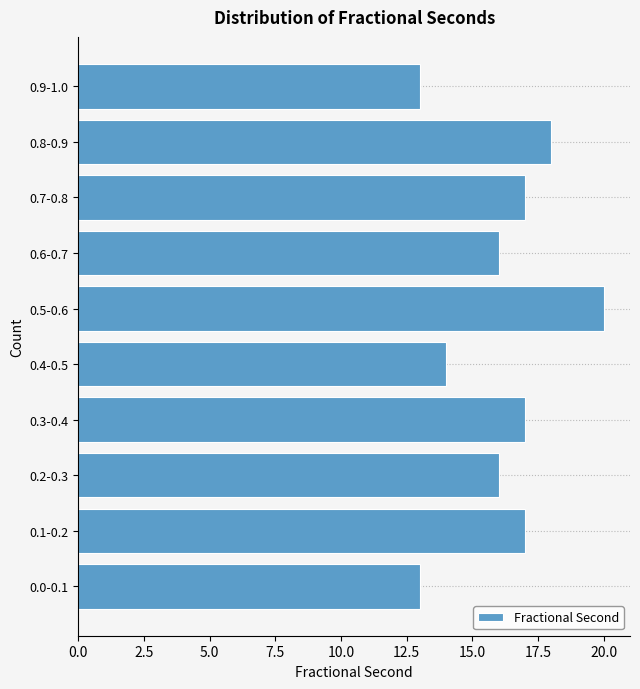

Reading bottom to top, transcribe all the data shown in this chart.

0.0-0.1=13	0.1-0.2=17	0.2-0.3=16	0.3-0.4=17	0.4-0.5=14	0.5-0.6=20	0.6-0.7=16	0.7-0.8=17	0.8-0.9=18	0.9-1.0=13